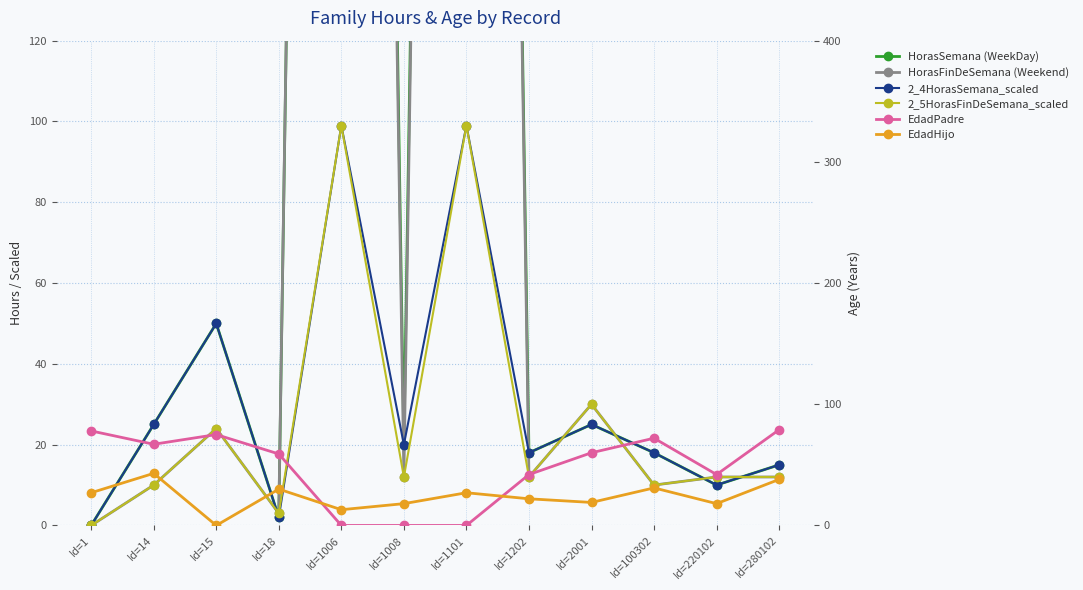

Which category has the highest value in the HorasFinDeSemana (Weekend) series?

Id=1006